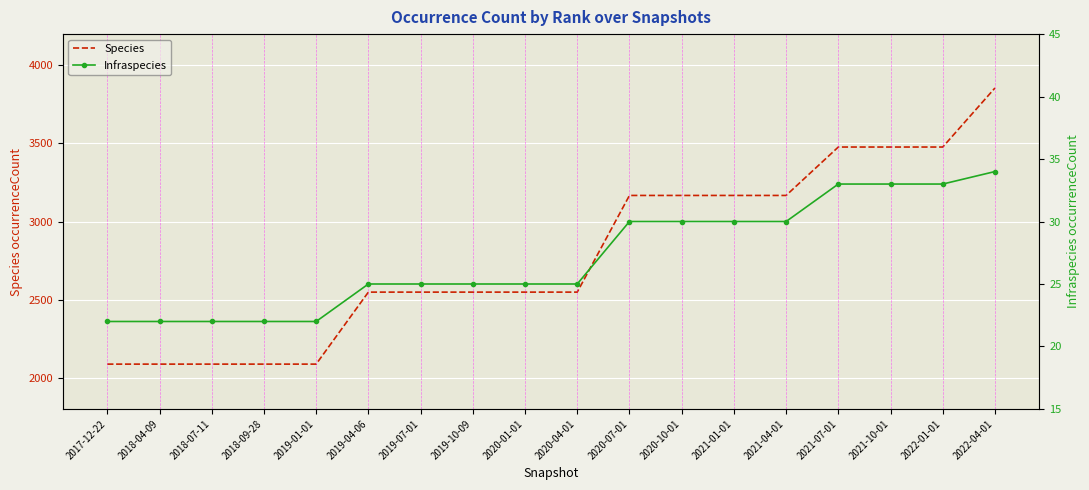

Is the value of Species at 2020-10-01 greater than the value of Infraspecies at 2020-01-01?

Yes